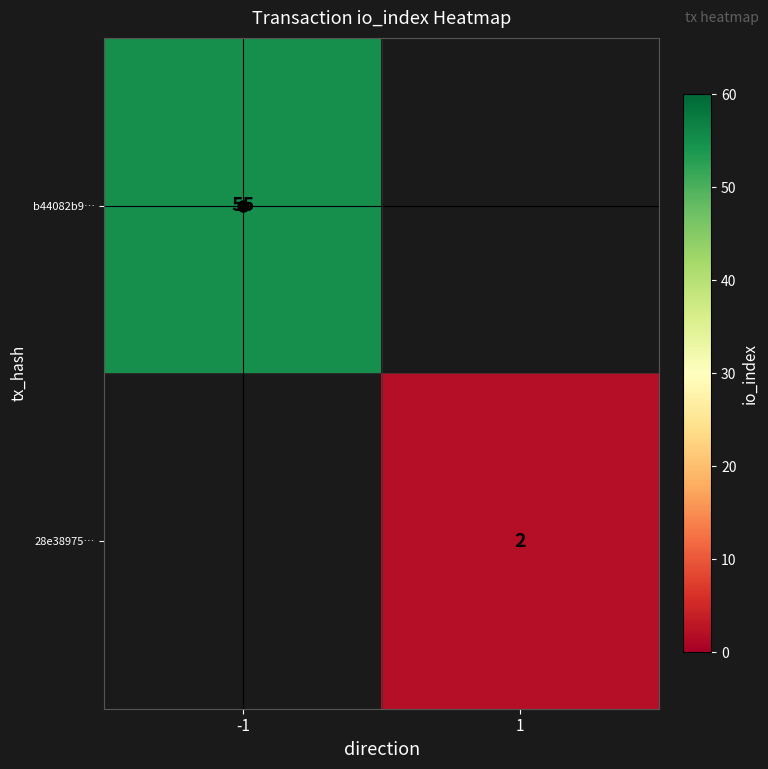

True or false: 28e38975… has a value of 2 at 1.

True